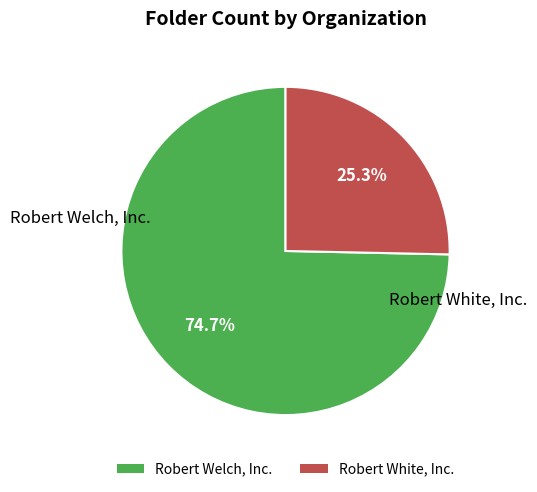

Count the number of slices in the pie.

2